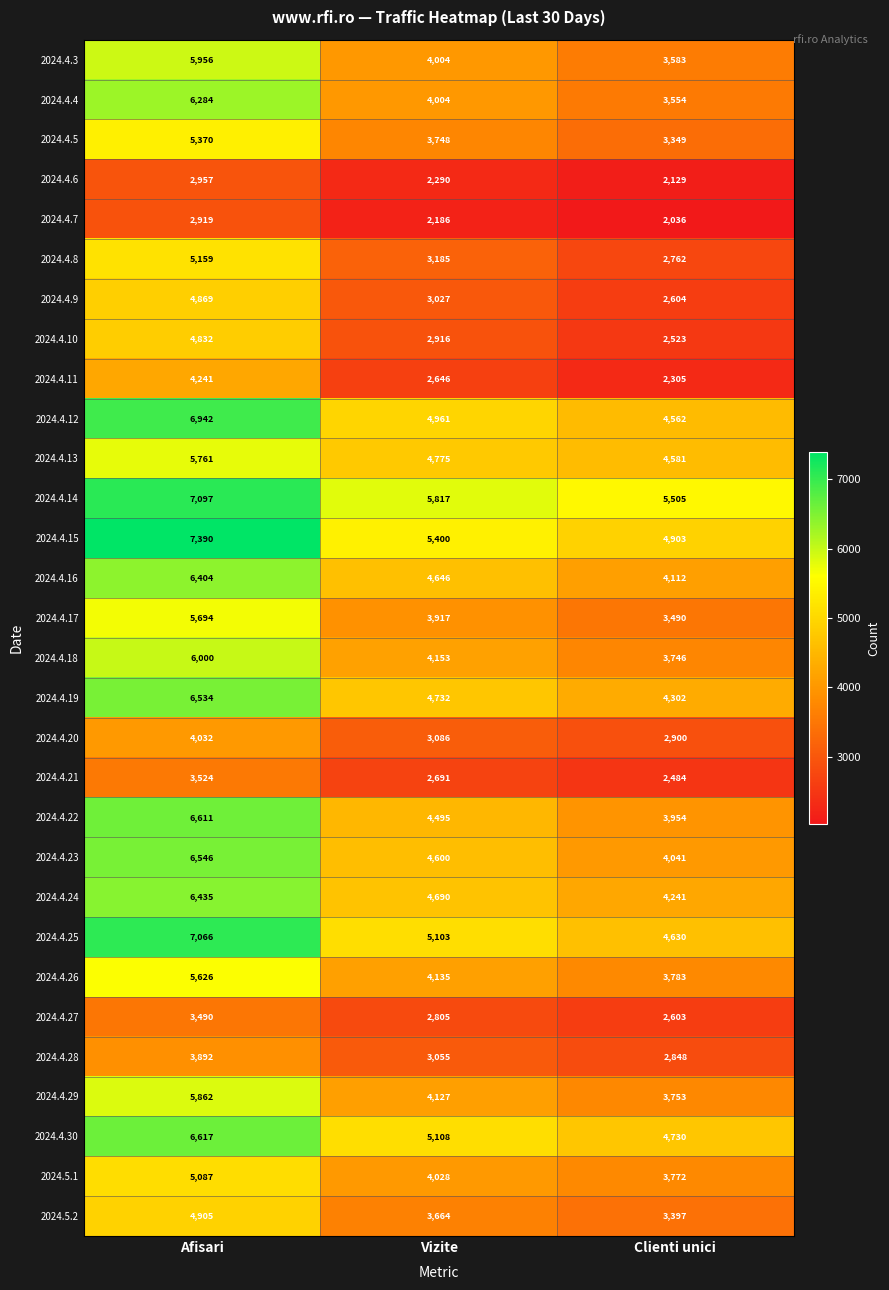

Rank the categories by 2024.4.28 value from highest to lowest.

Afisari, Vizite, Clienti unici